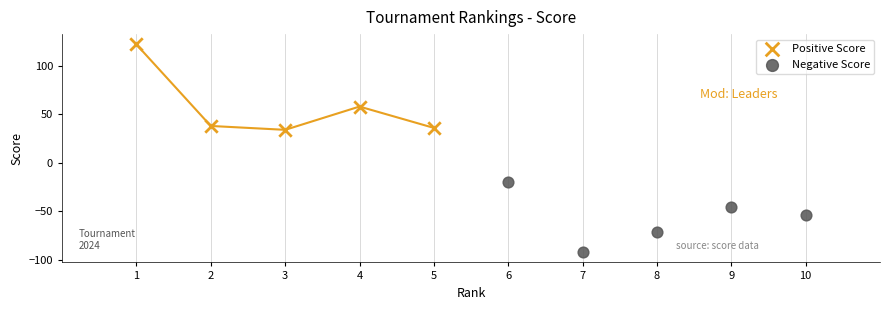

Which series reaches the maximum Y coordinate?

Positive Score